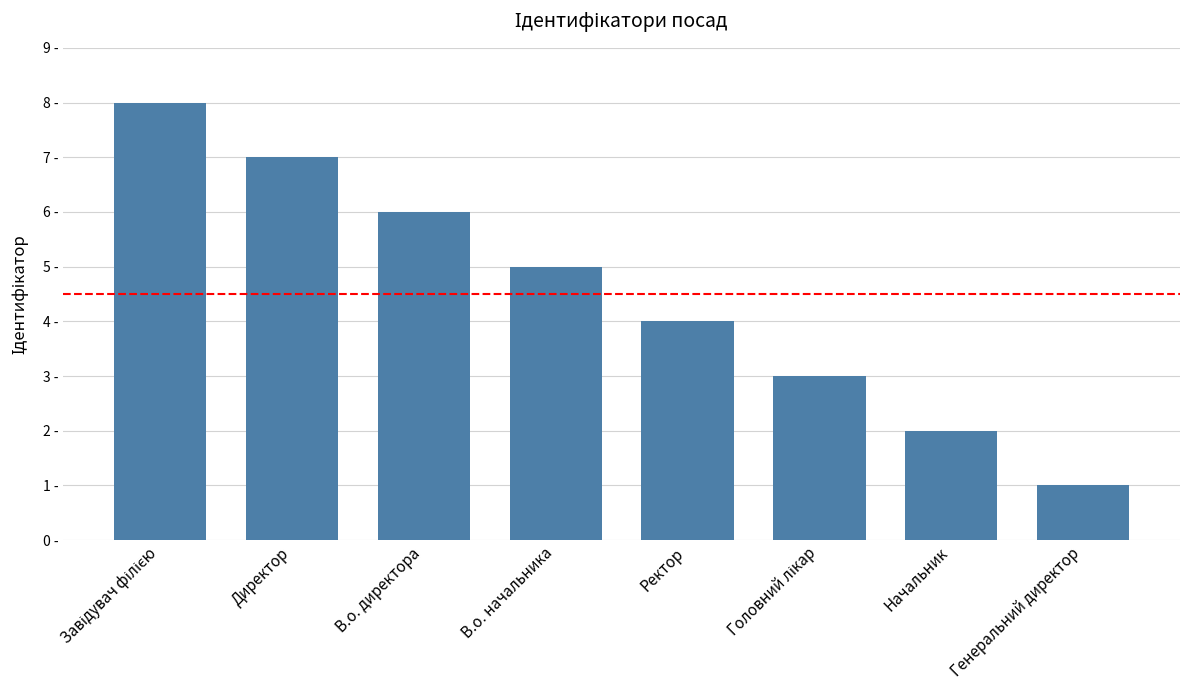

Which category has the lowest value across all series?

Генеральний директор